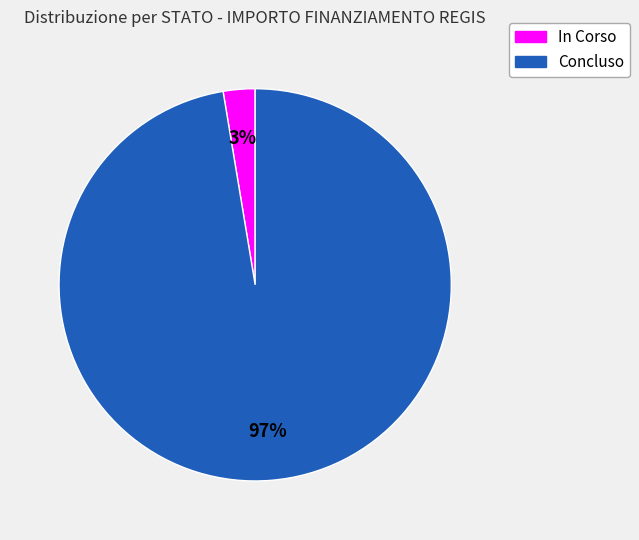

Which category has the smallest portion of the pie?

In Corso